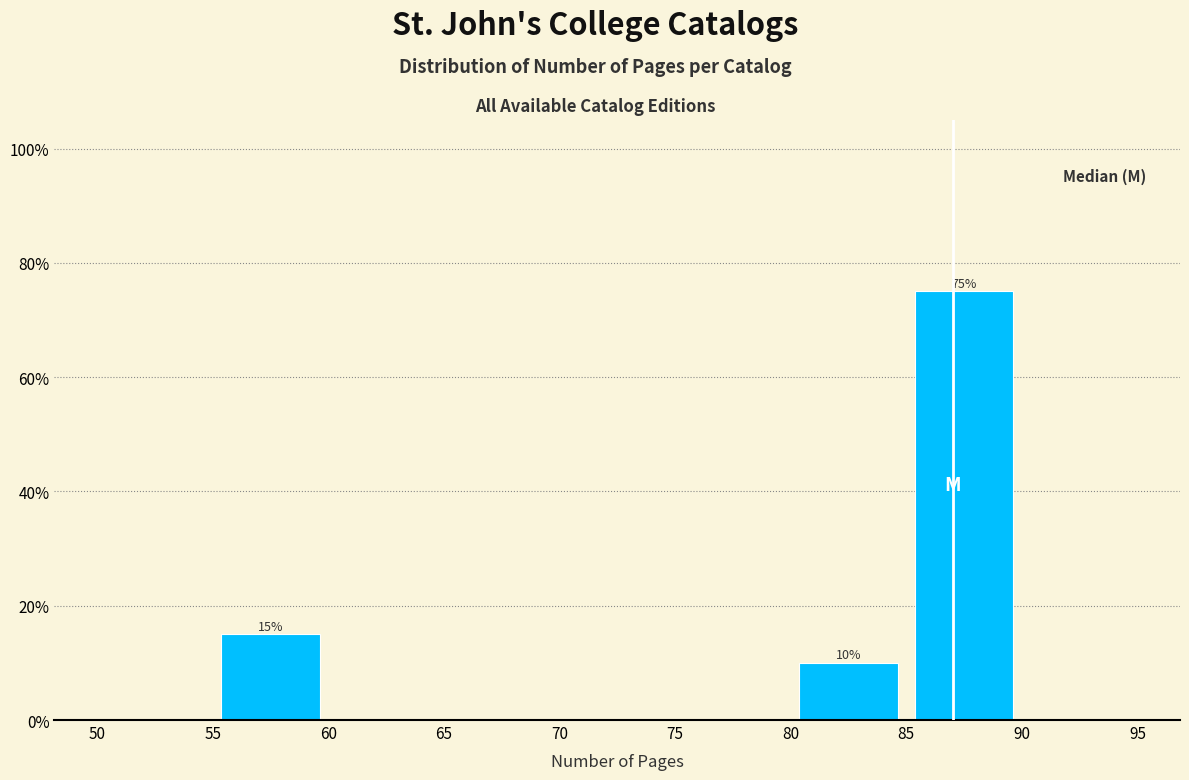

Over which range of the x-axis is the bar tallest?

85 to 90